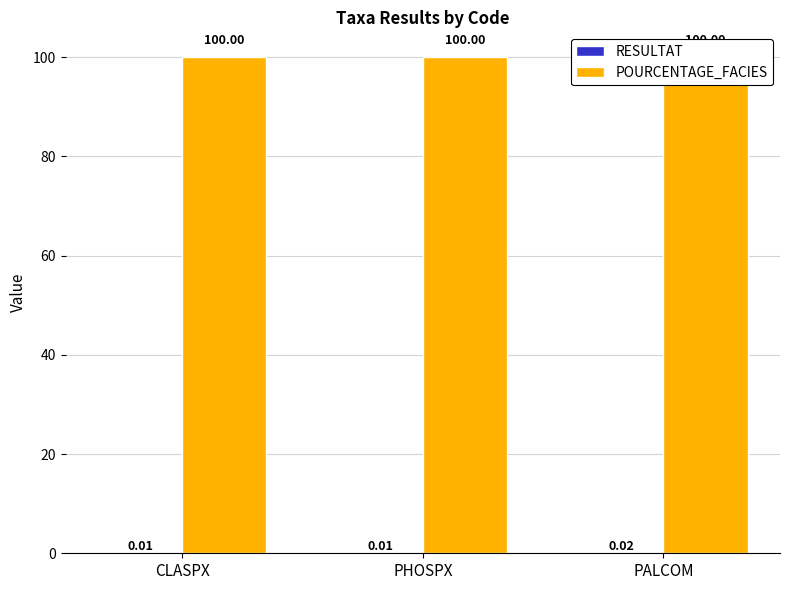

Rank the categories by RESULTAT value from lowest to highest.

CLASPX, PHOSPX, PALCOM